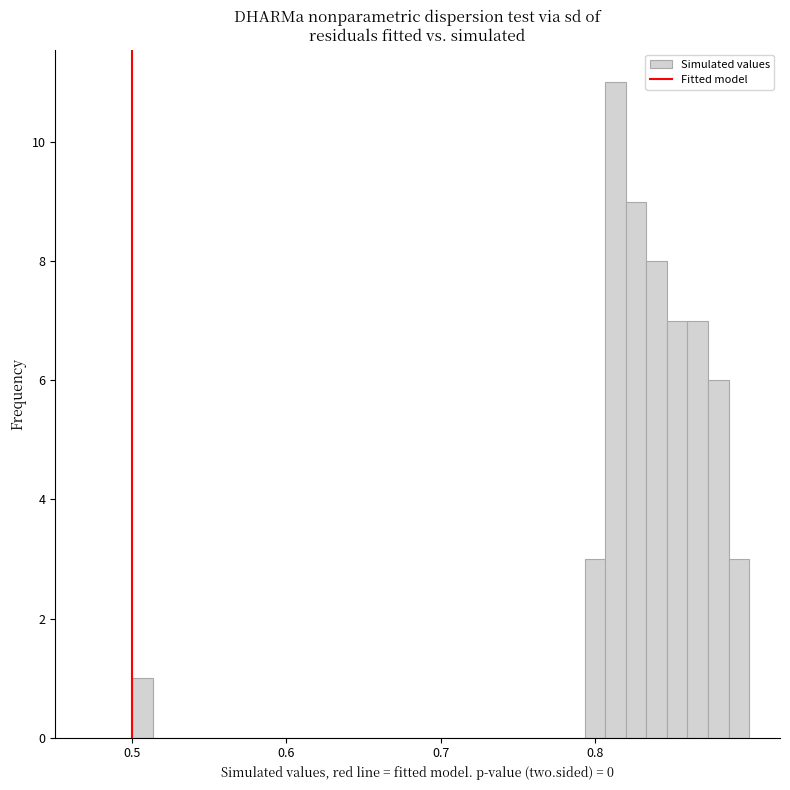

Read against the x-axis, roughly where is the centre of the tallest bar?

0.81